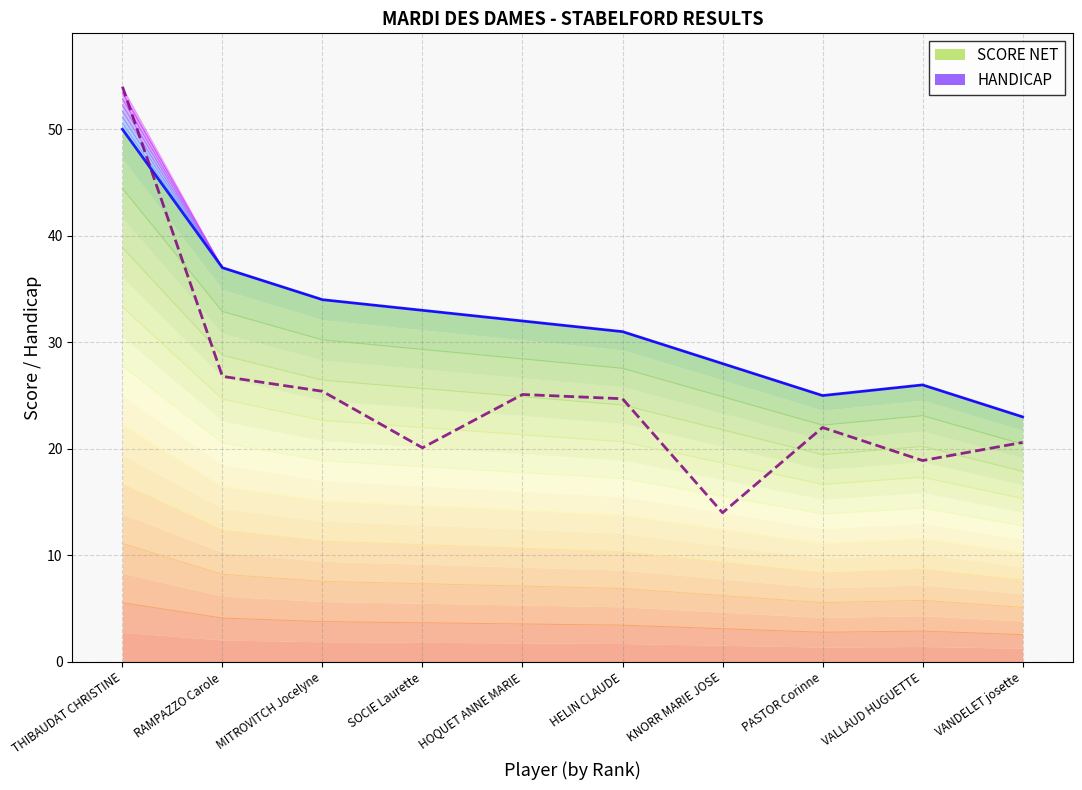

True or false: SCORE NET and HANDICAP cross at least once.

False